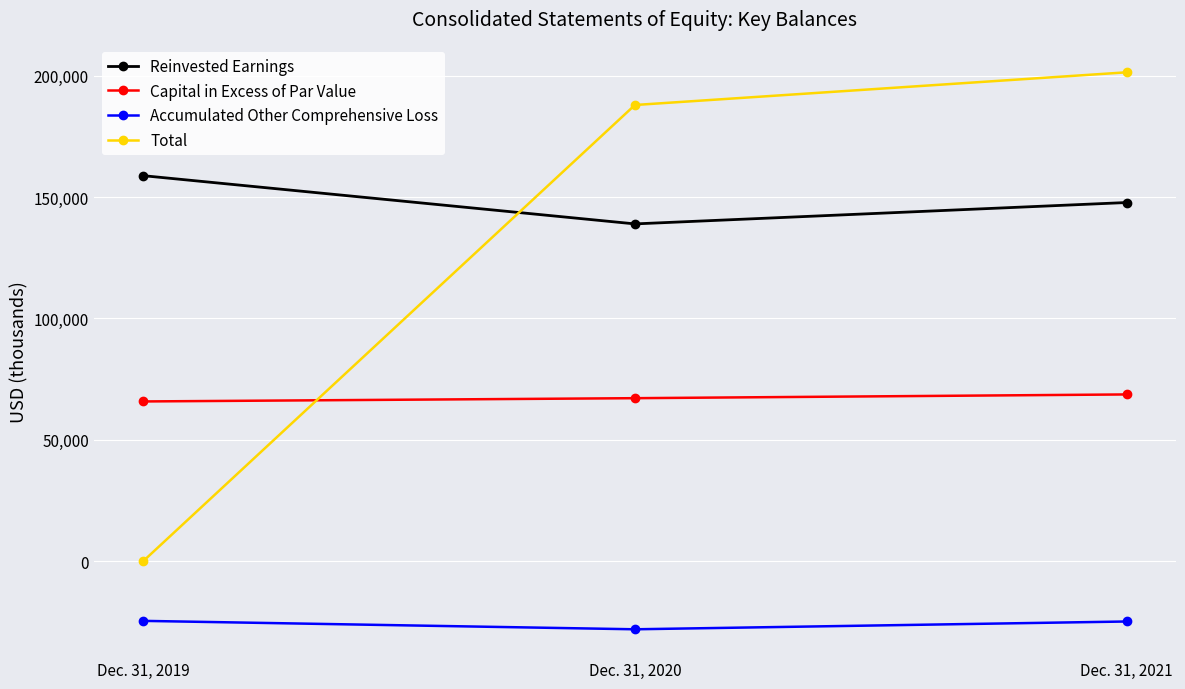

Which series has the widest spread of values?

Total